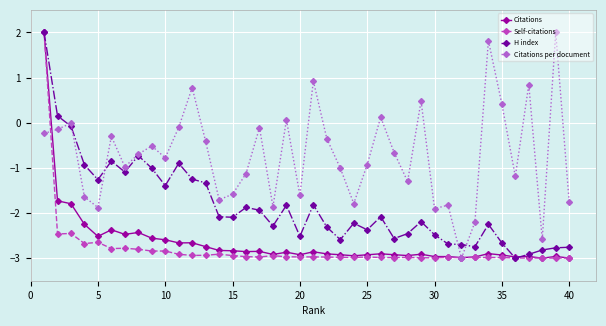

In Self-citations, how many points are higher than both neighbors (excluding endpoints)?

11